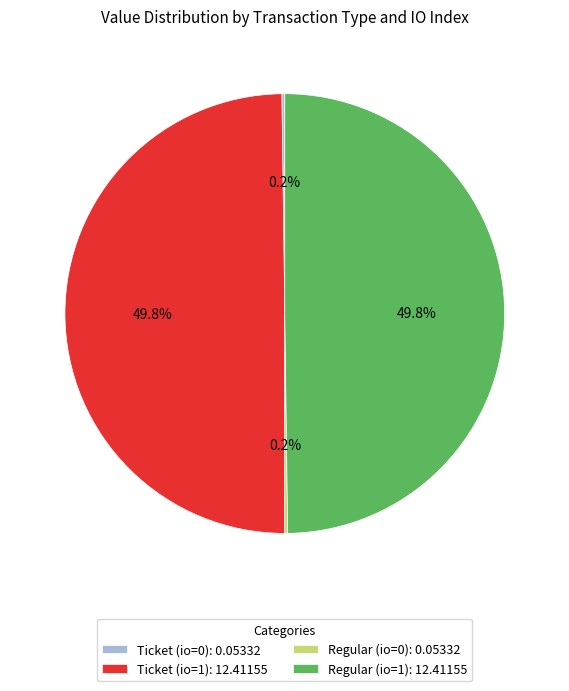

Approximately how many times larger is the value at Ticket (io=1): 12.41155 compared to Regular (io=1): 12.41155?

1.0